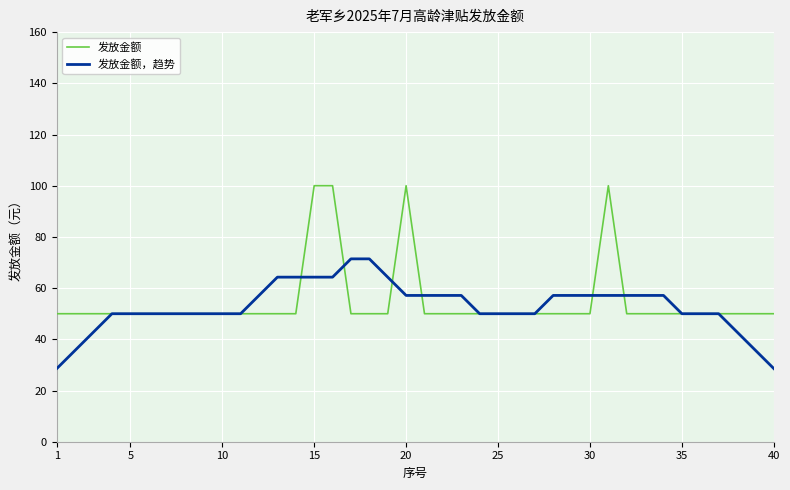

What is the smallest value displayed?

28.6